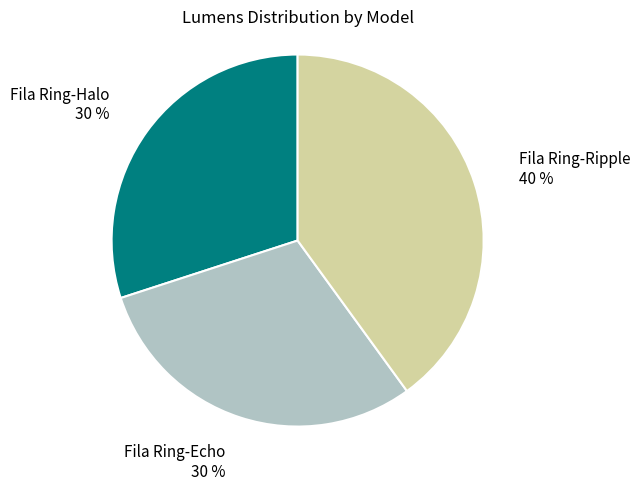

To the nearest percent, what portion does Fila Ring-Echo represent?

30%